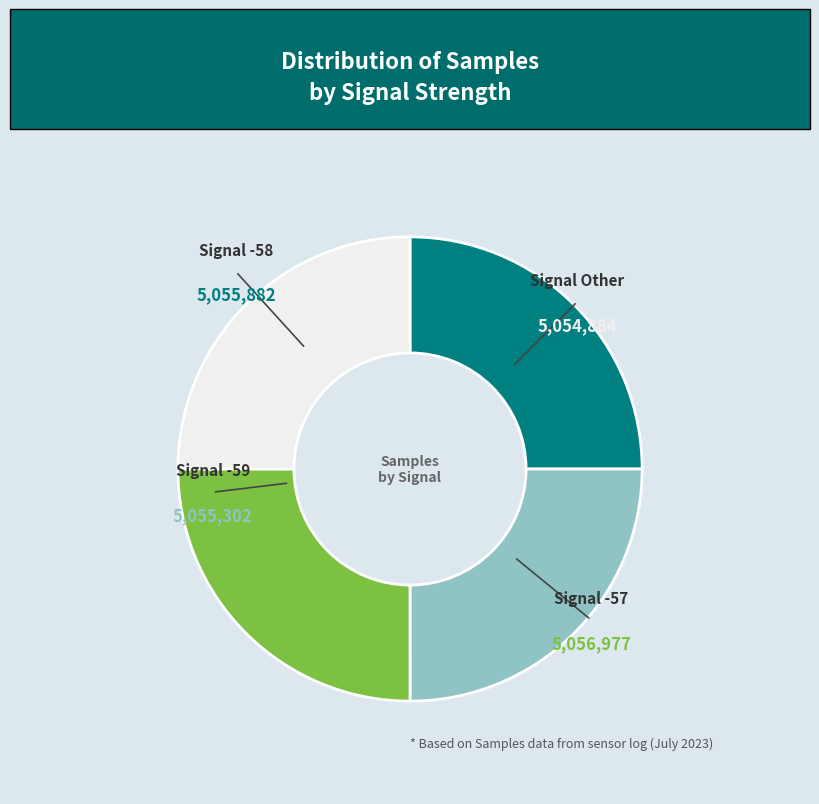

Is there any slice that represents more than half of the pie?

No